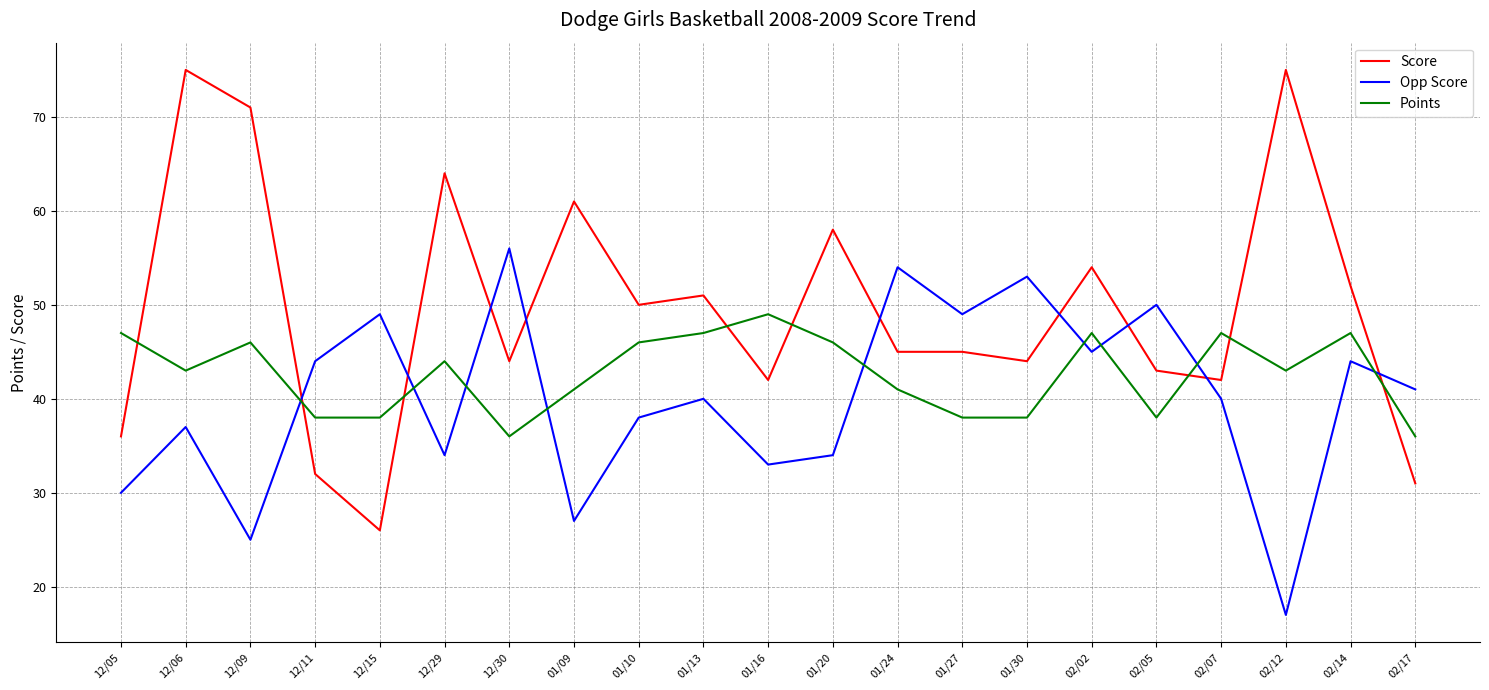

What is the difference between the Score values at 12/30 and 12/15?

18